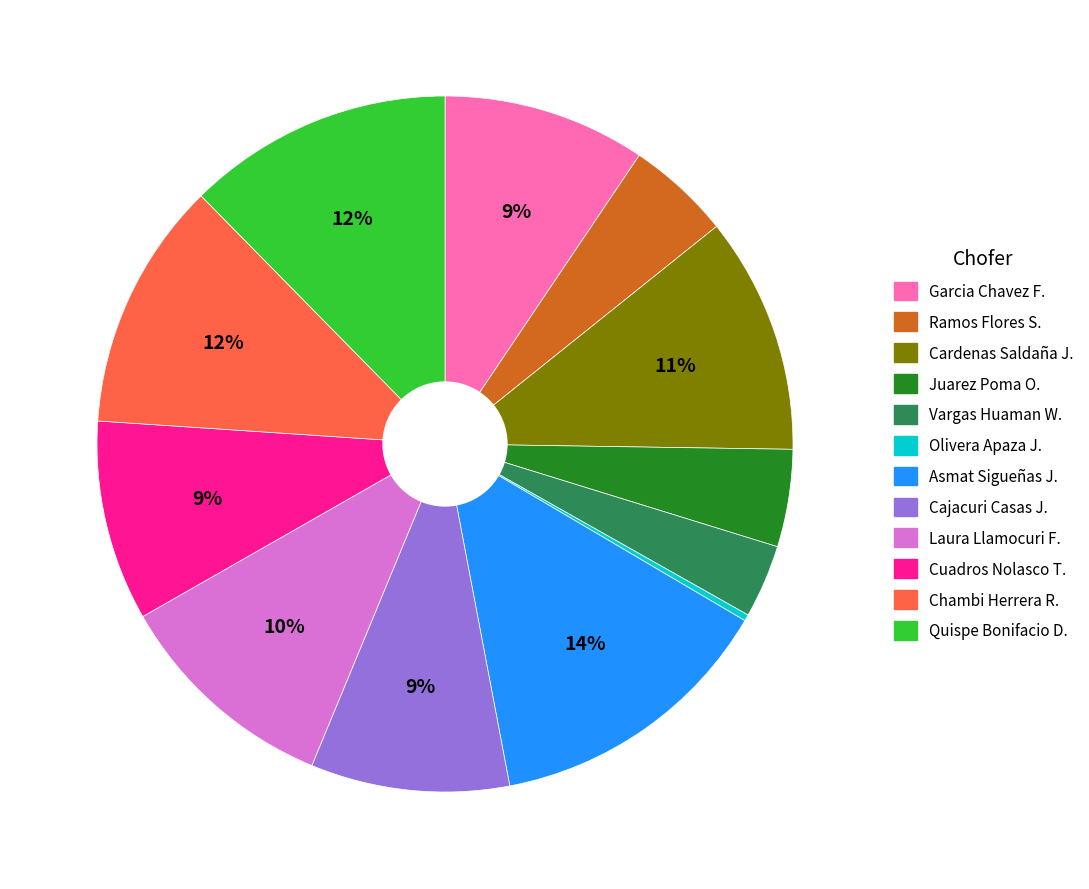

Is there any slice that represents more than half of the pie?

No